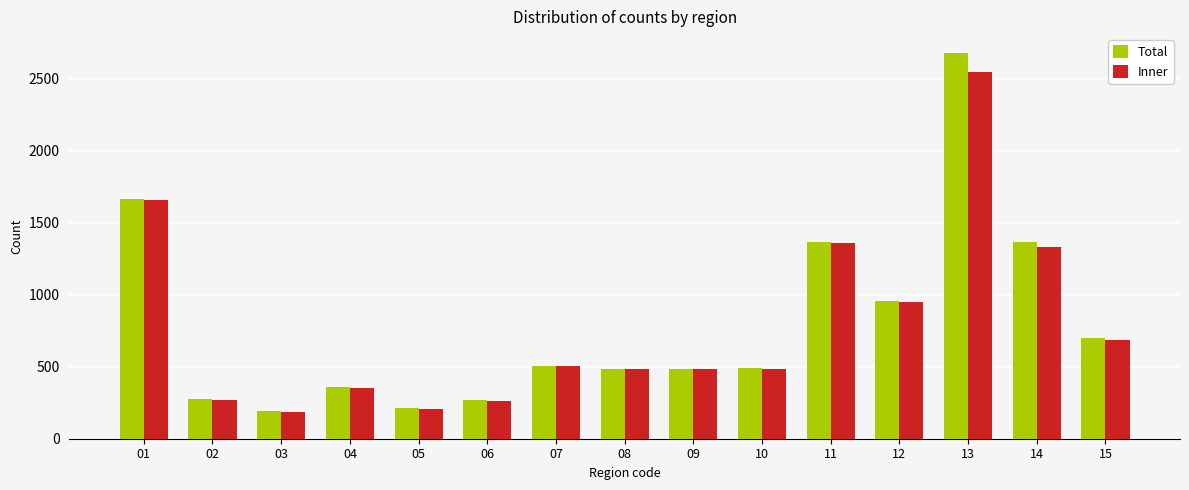

How many distinct data groups are displayed?

2